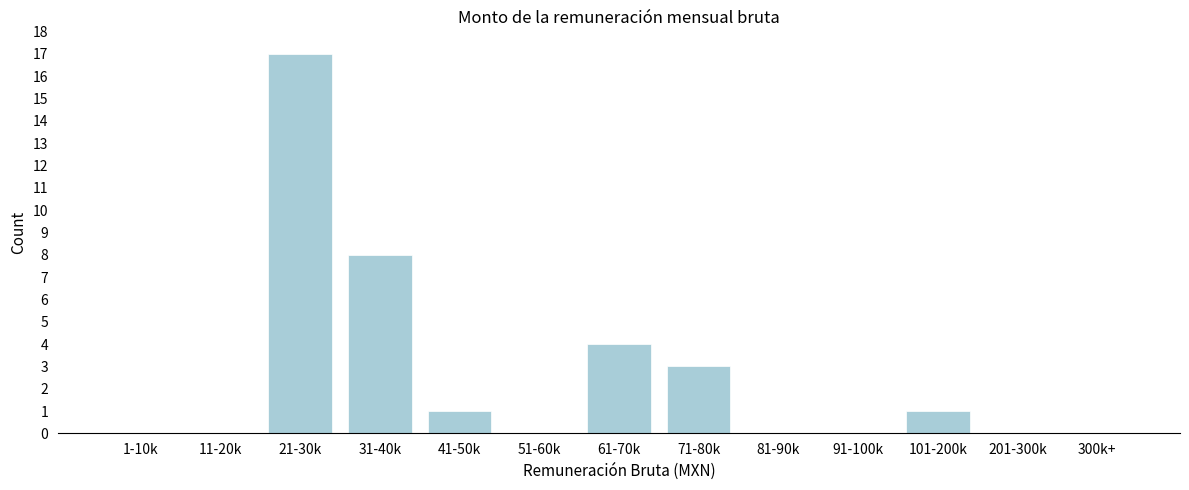

Reading left to right, transcribe all the data shown in this chart.

1-10k=0	11-20k=0	21-30k=17	31-40k=8	41-50k=1	51-60k=0	61-70k=4	71-80k=3	81-90k=0	91-100k=0	101-200k=1	201-300k=0	300k+=0